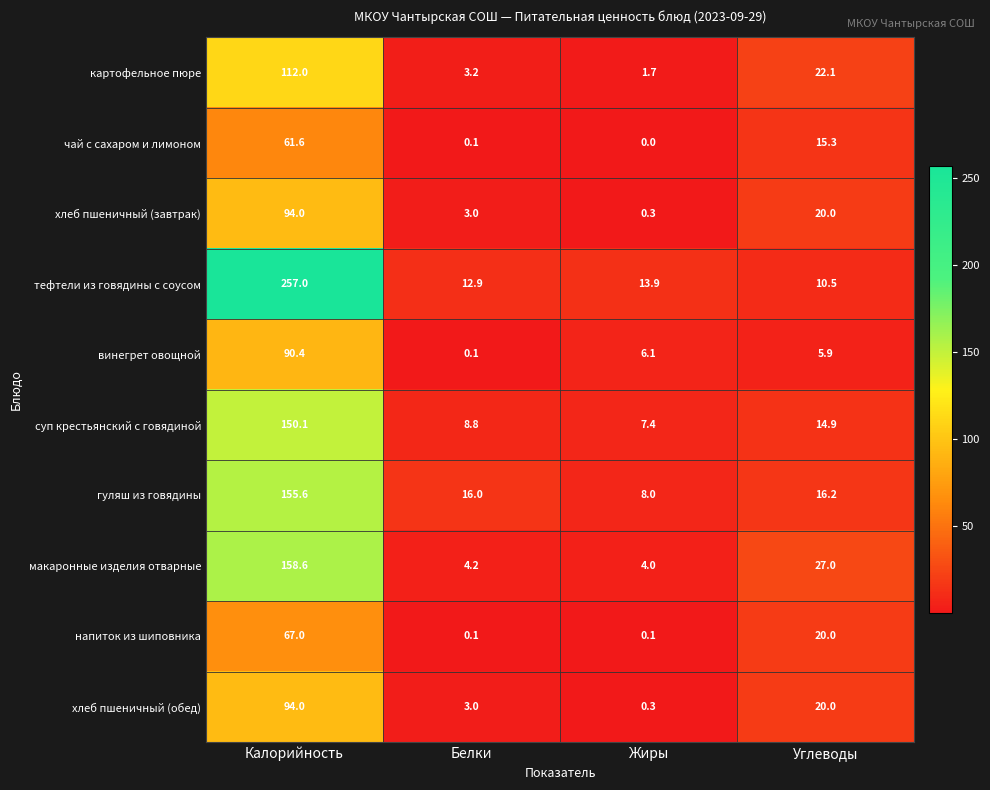

Count the number of categories in the chart.

4